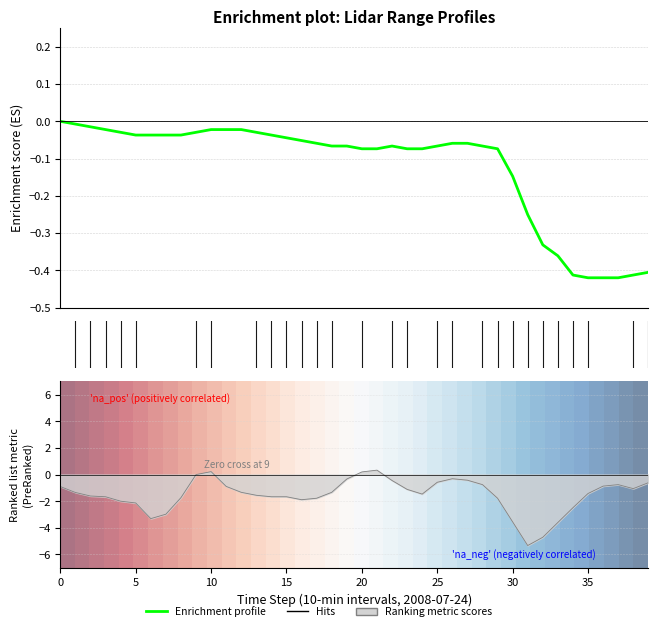

True or false: Enrichment profile has a value of -0.1 at 28.

True